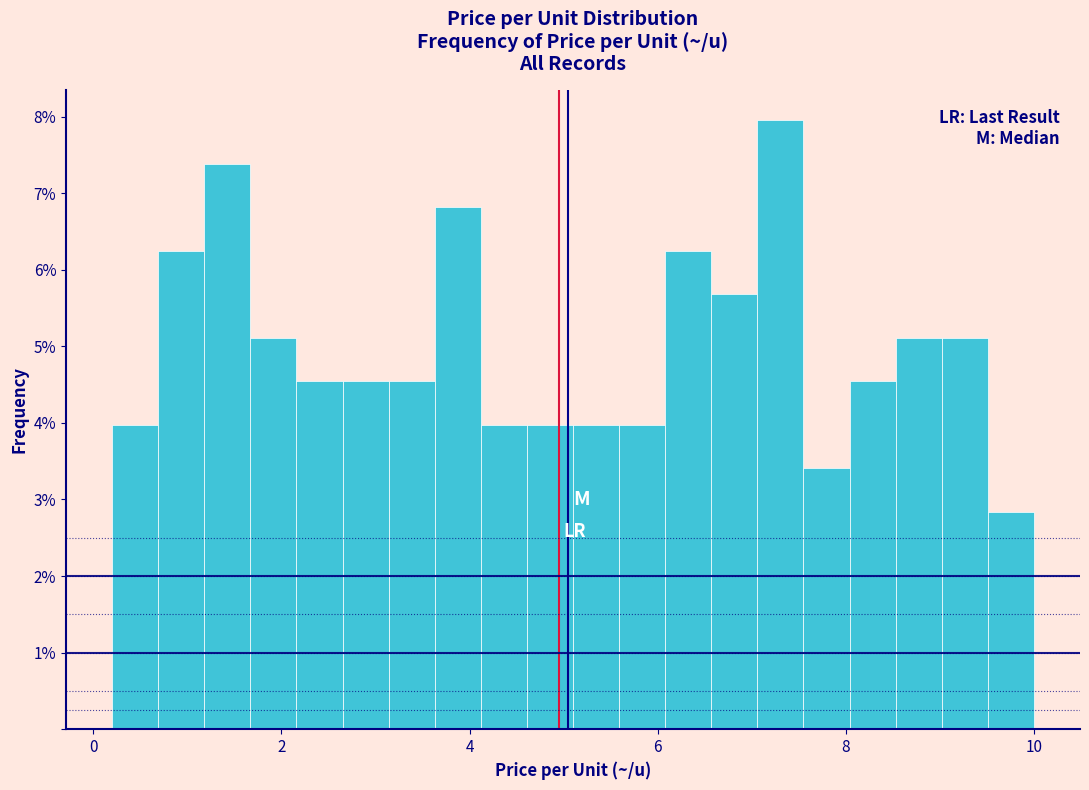

Read against the x-axis, roughly where is the centre of the tallest bar?

7.4